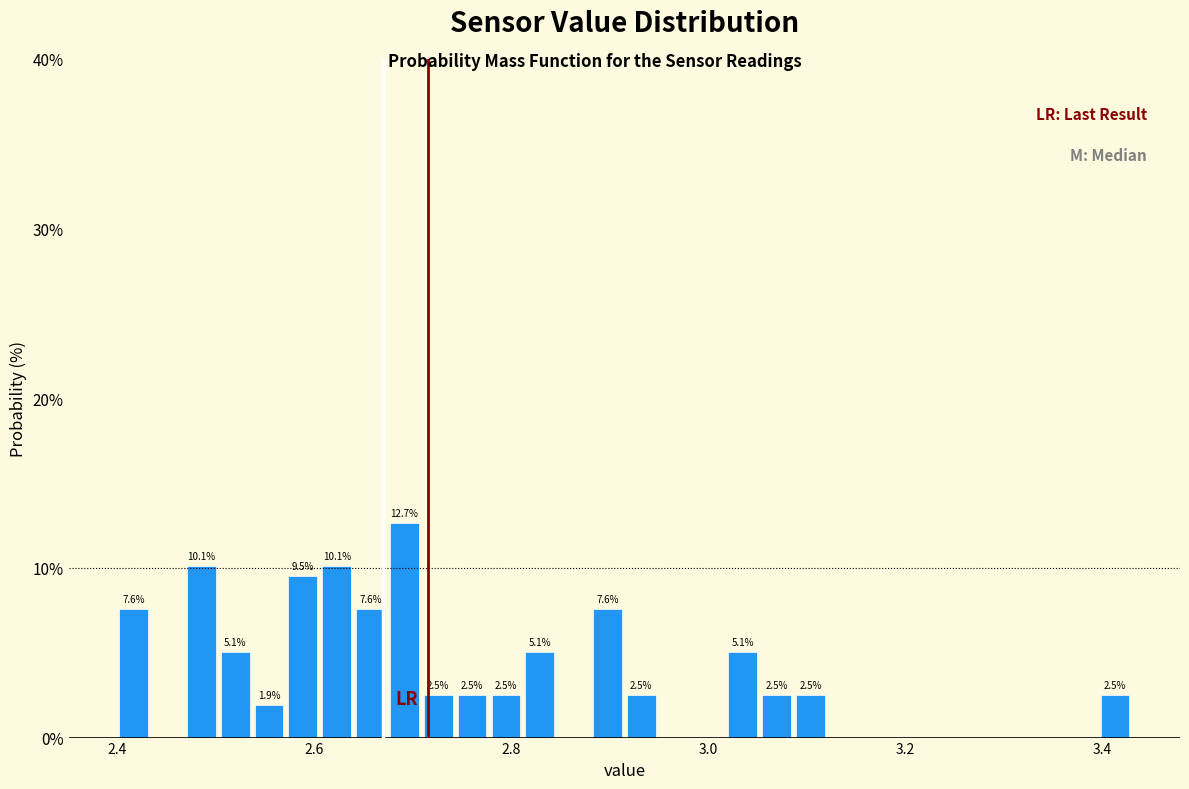

Read against the x-axis, roughly where is the centre of the tallest bar?

2.70